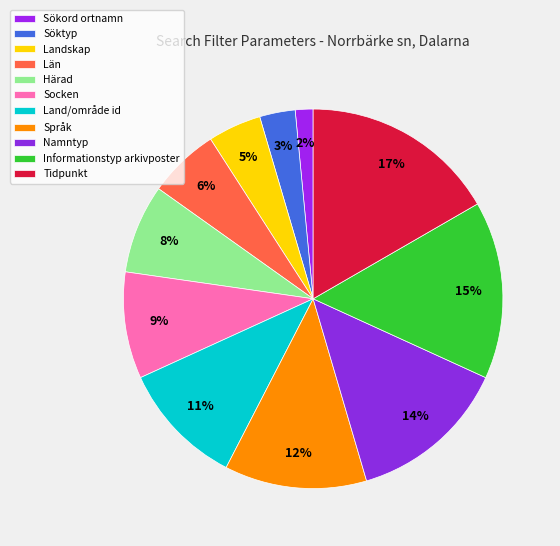

To the nearest percent, what portion does Land/område id represent?

11%